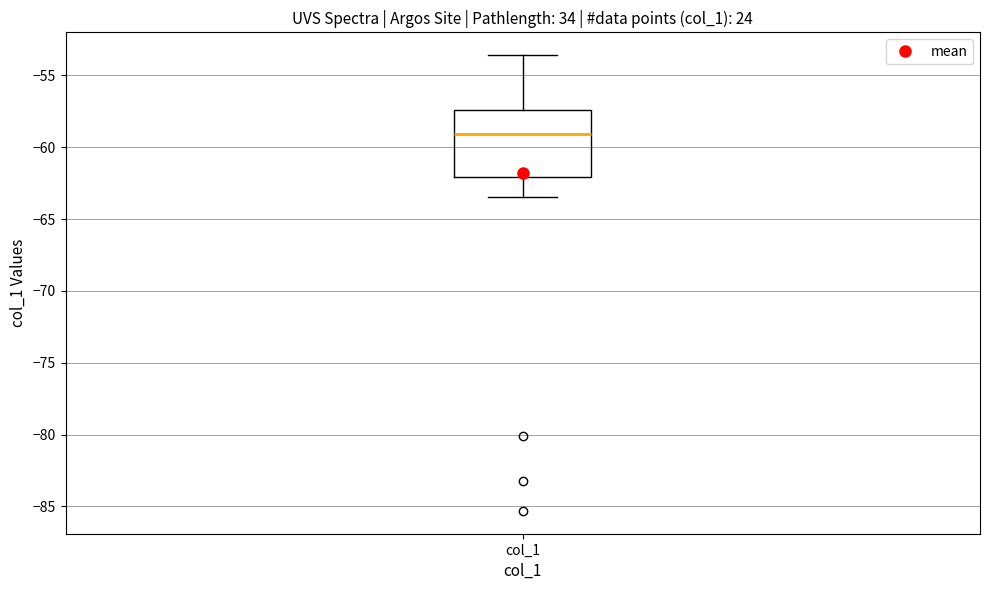

Where is the lower edge of the box for col_1 on the y-axis? The values are not printed on the chart, so give them approximately, as read against the axis.

-62.0